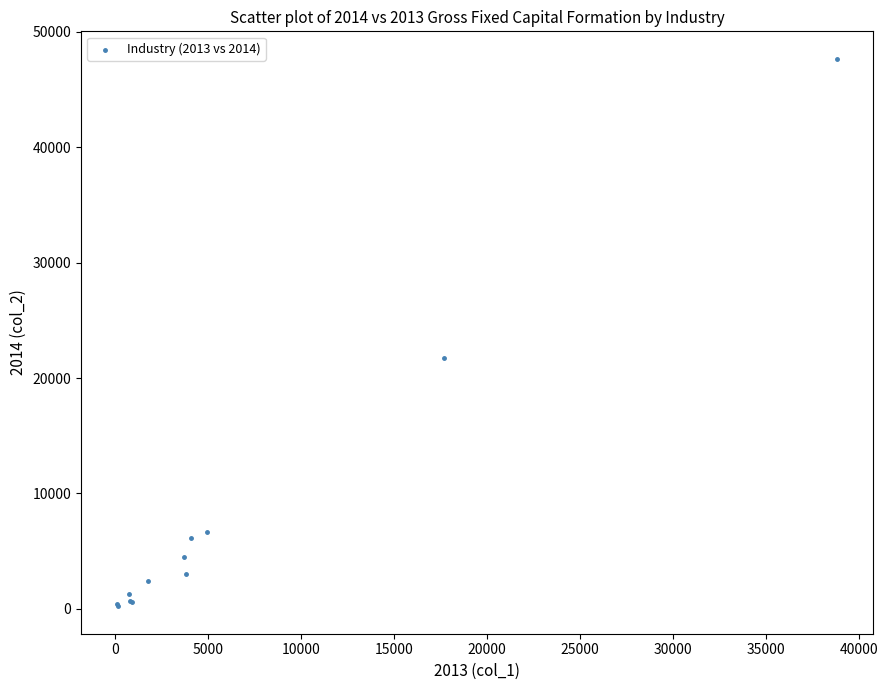

What Y value in the scatter plot is closest to 23944?

21710.4